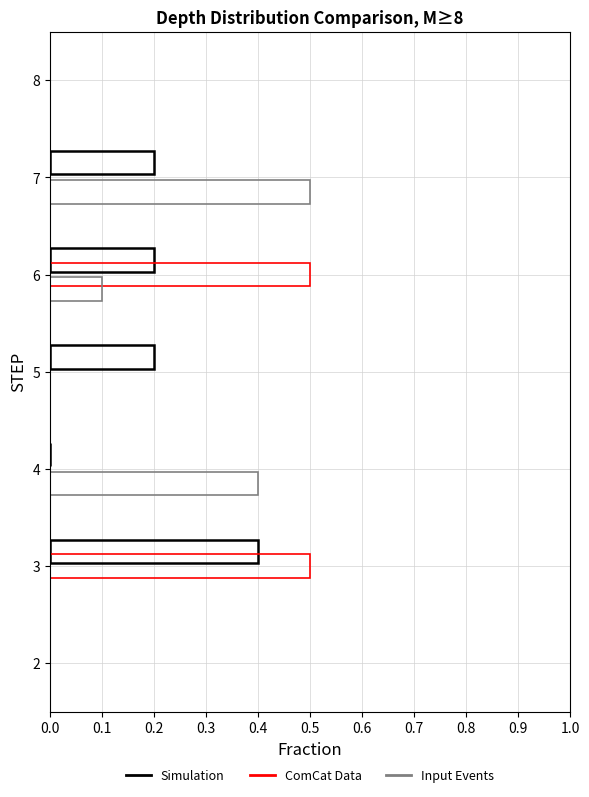

Count the number of data series in this chart.

3